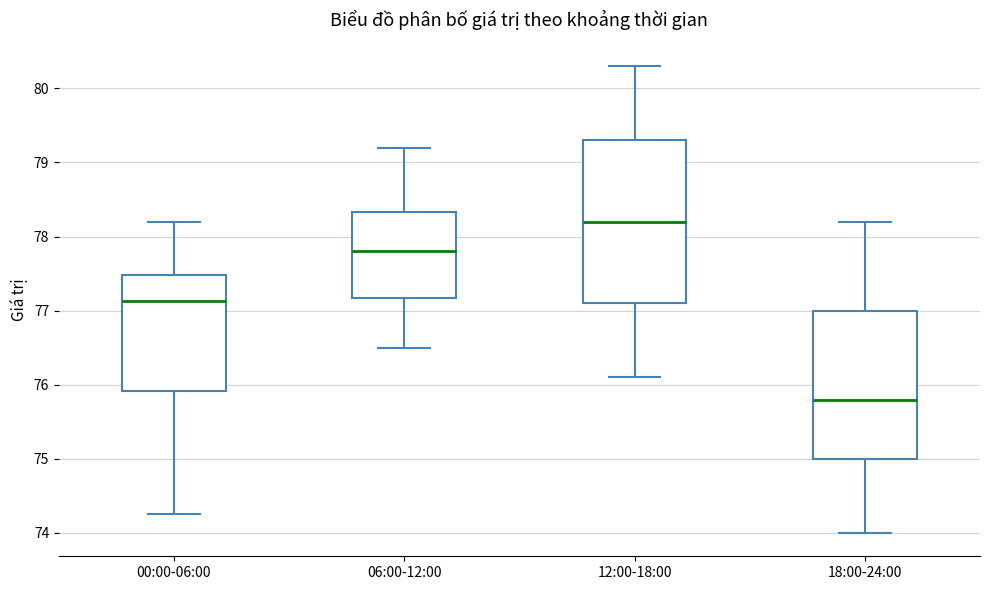

Where does the upper whisker of the box for 06:00-12:00 end on the y-axis? The values are not printed on the chart, so give them approximately, as read against the axis.

79.2